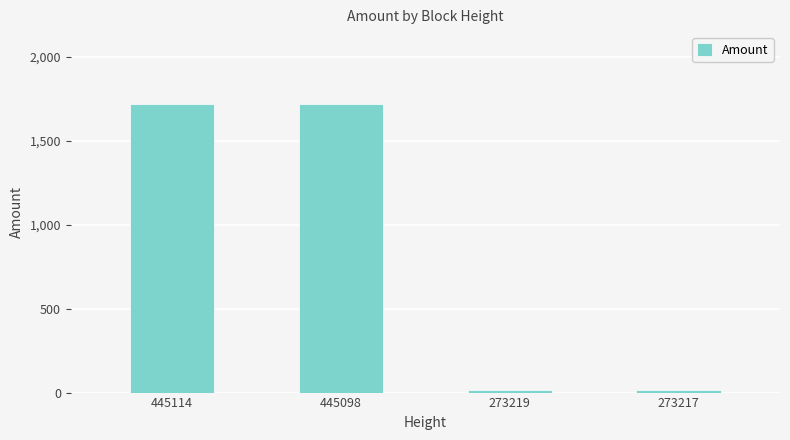

The value at 445114 is 1718. True or false?

True